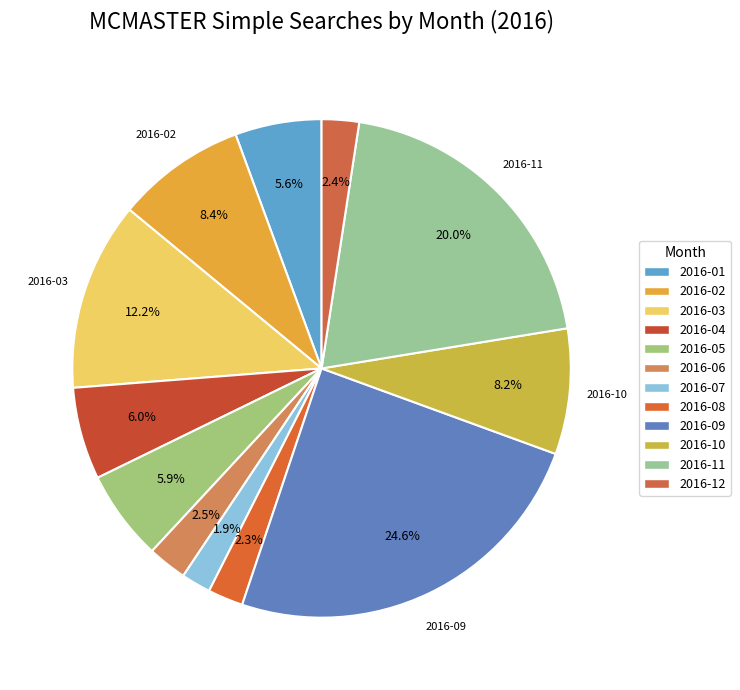

Does any single category account for the majority?

No